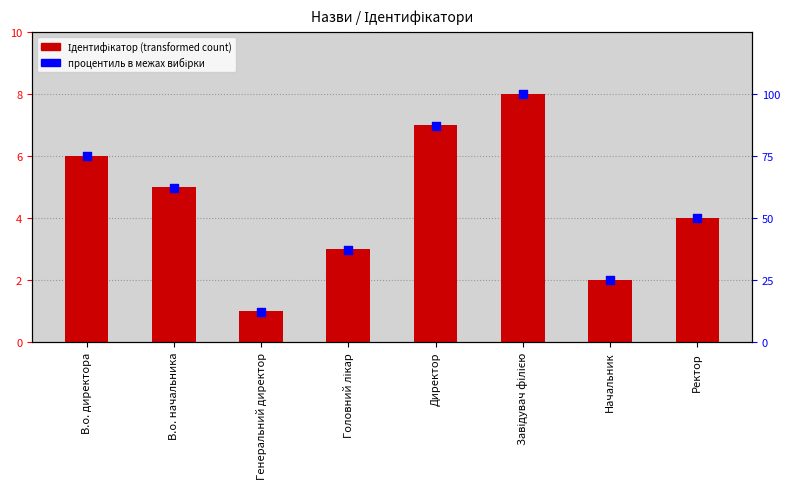

At how many categories does at least one series exceed 69?

3